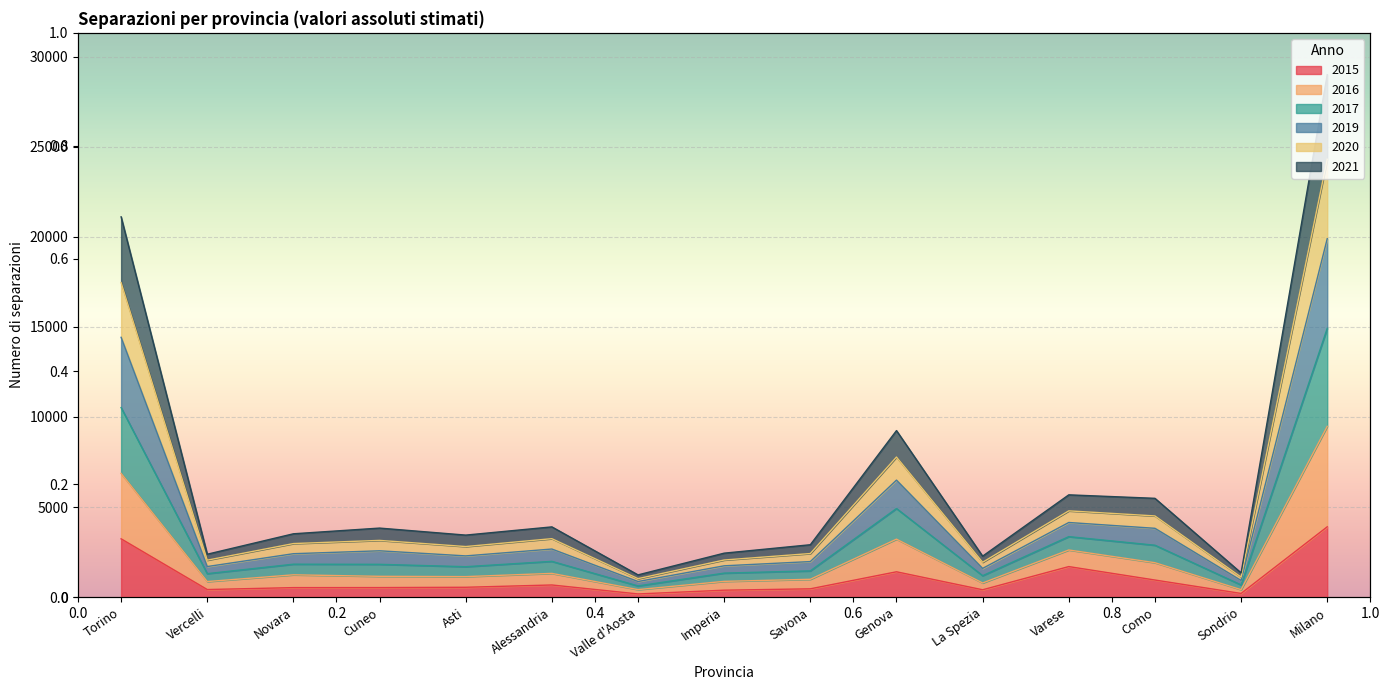

True or false: 2019 and 2021 cross at least once.

False